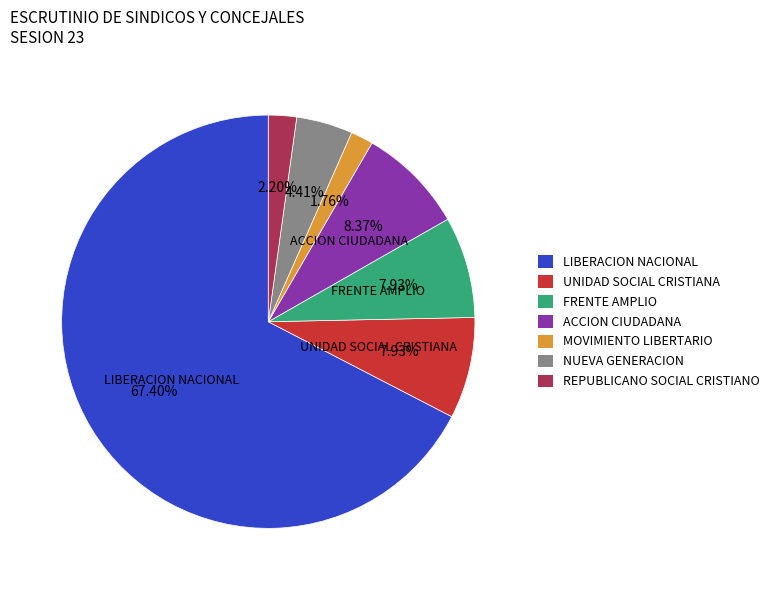

To the nearest percent, what is the difference between the largest and smallest slice percentages?

66%